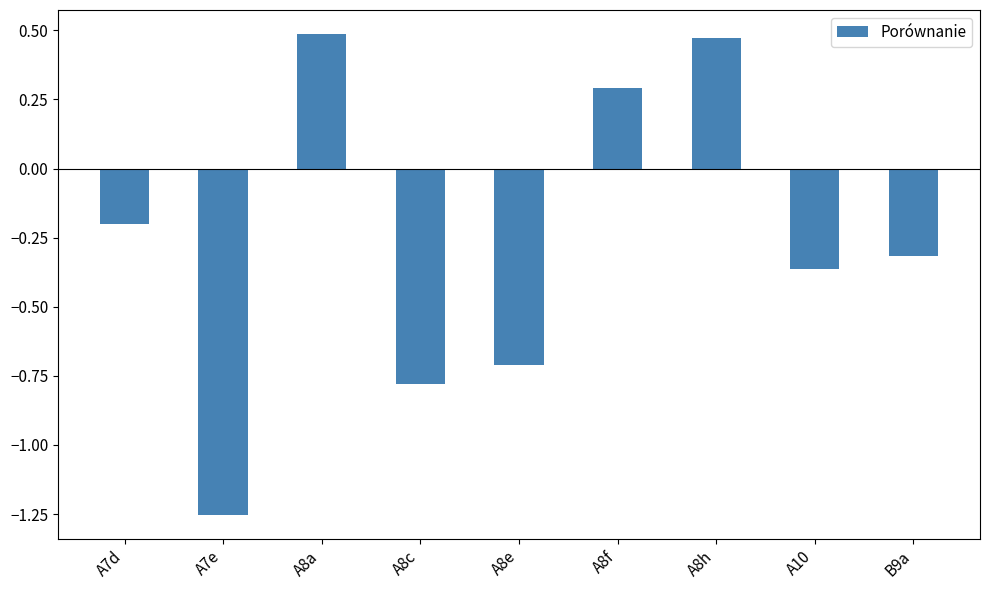

What is the label of the 1st bar from the left?

A7d